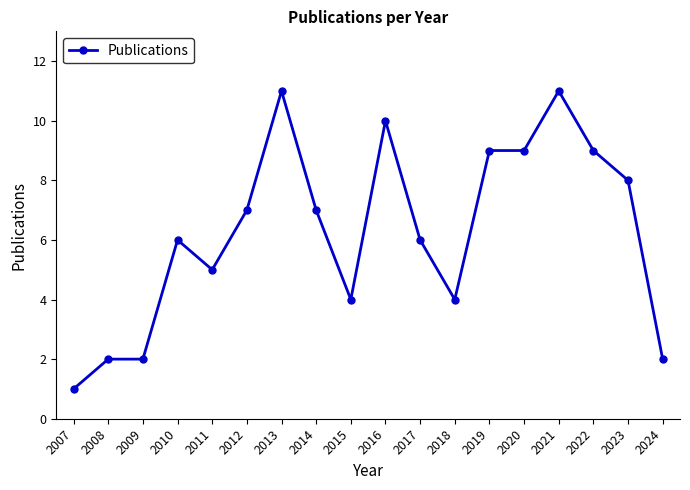

Between 2023 and 2012, which is larger?

2023